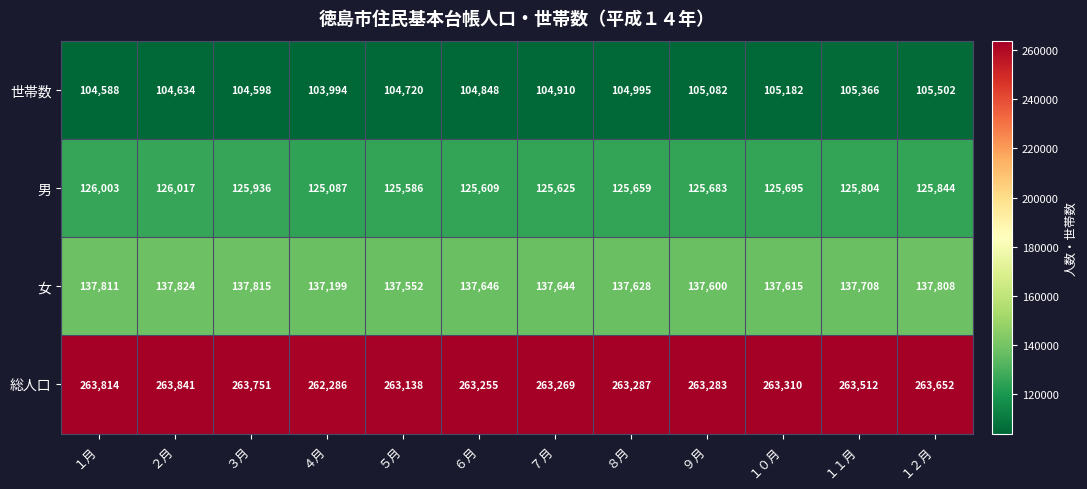

What is the greatest value displayed?

263841